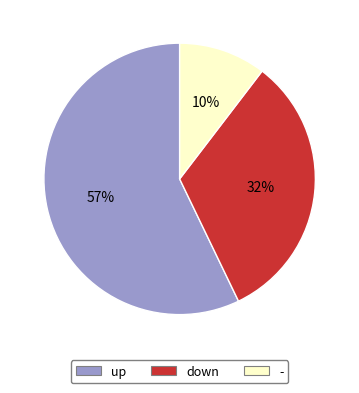

Does down represent more than half of the total?

No